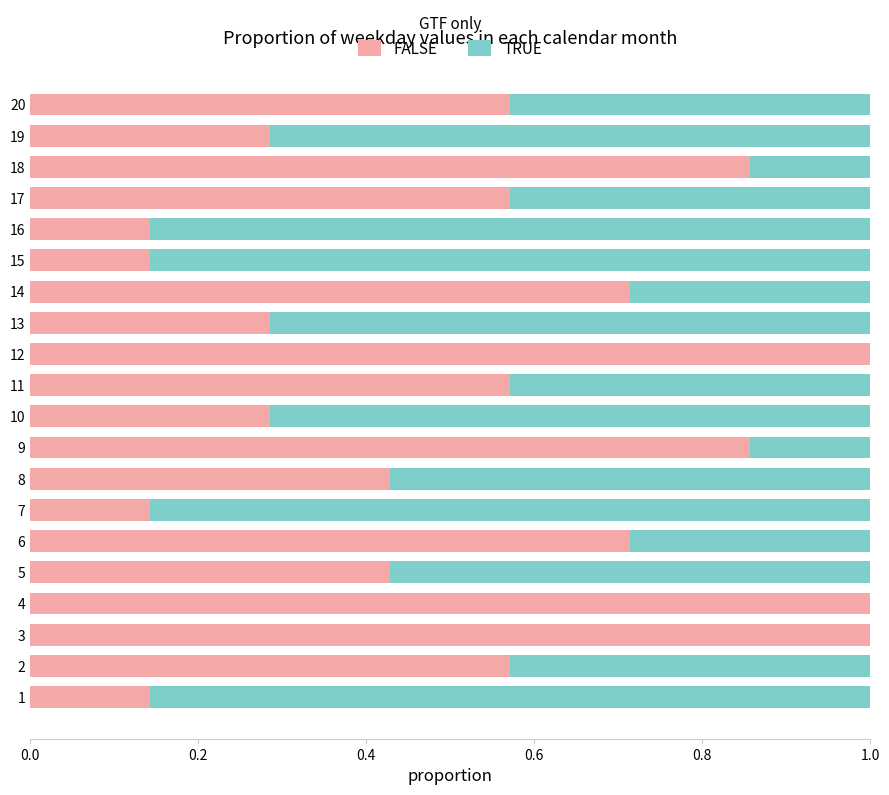

What is the maximum value for FALSE?

1.0